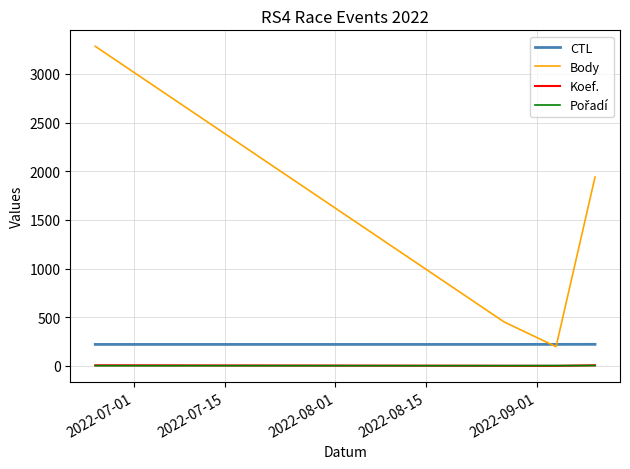

True or false: Koef. and Body intersect in this chart.

False